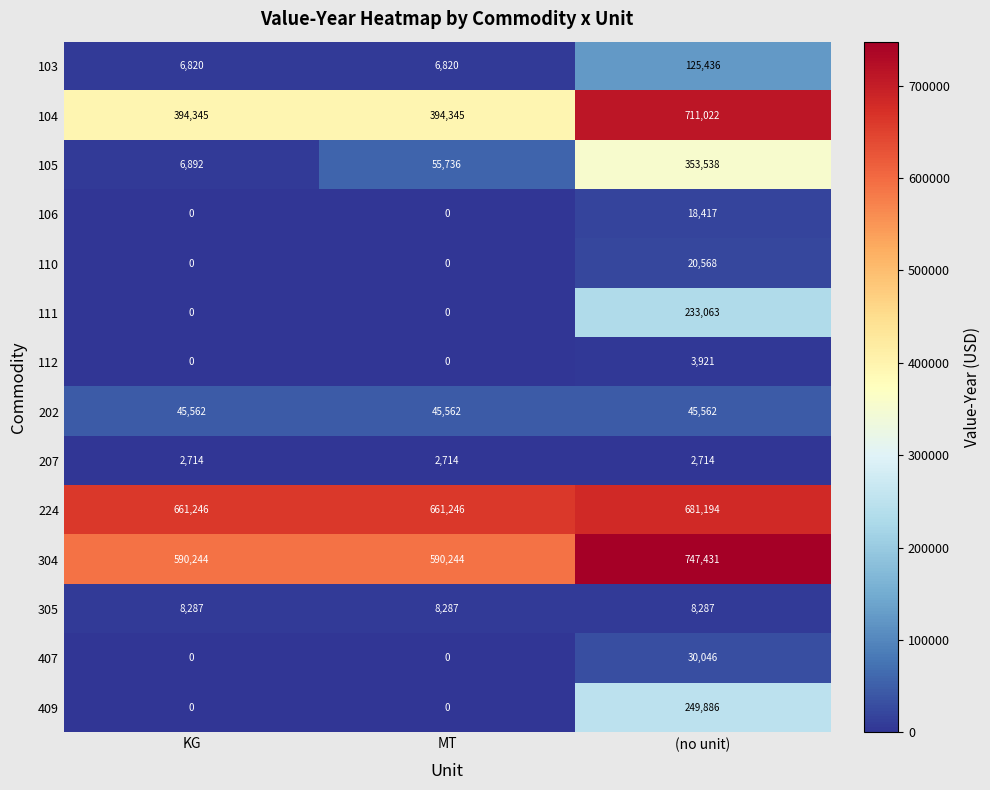

At which category is the sum across all series the highest?

(no unit)